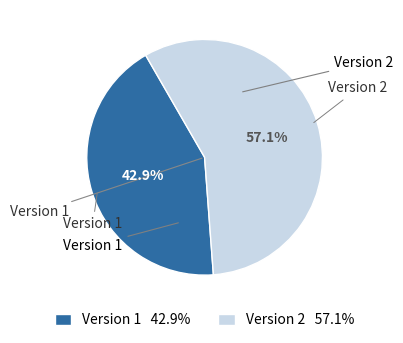

Which category has the smallest portion of the pie?

Version 1 42.9%